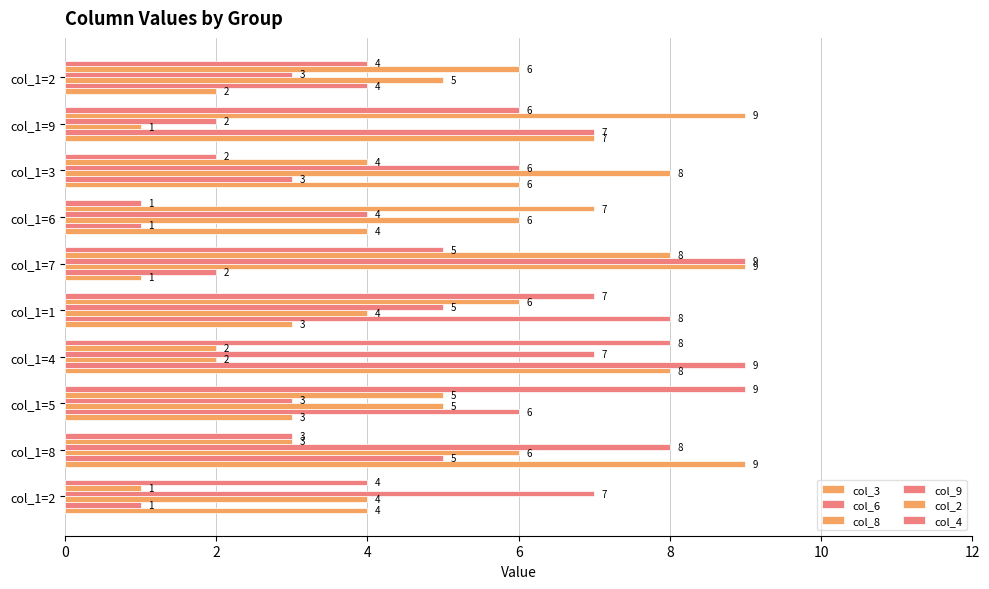

How many series are shown in this chart?

6